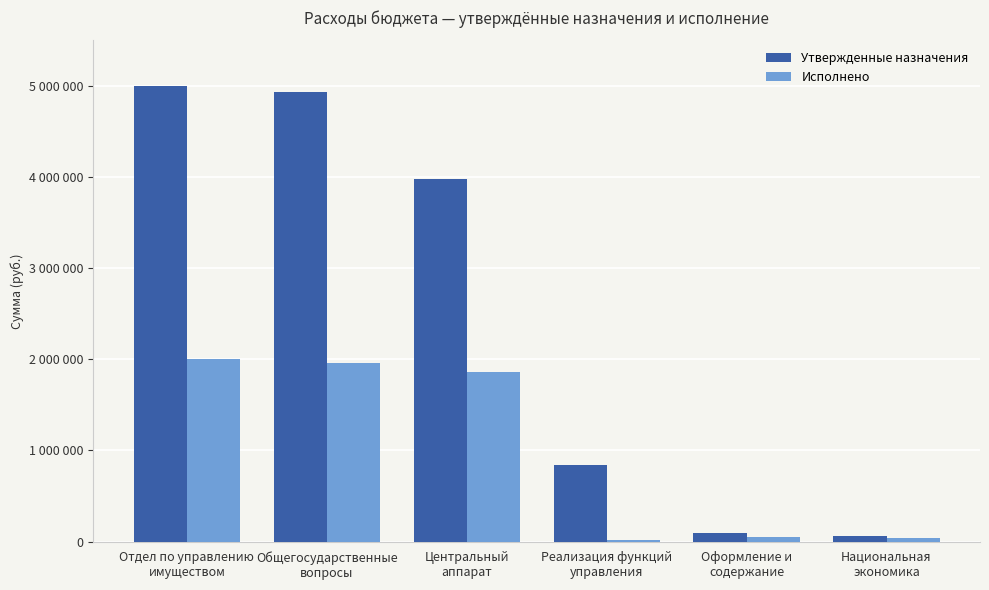

The value of Исполнено at Оформление и
содержание is 14002.6. True or false?

False